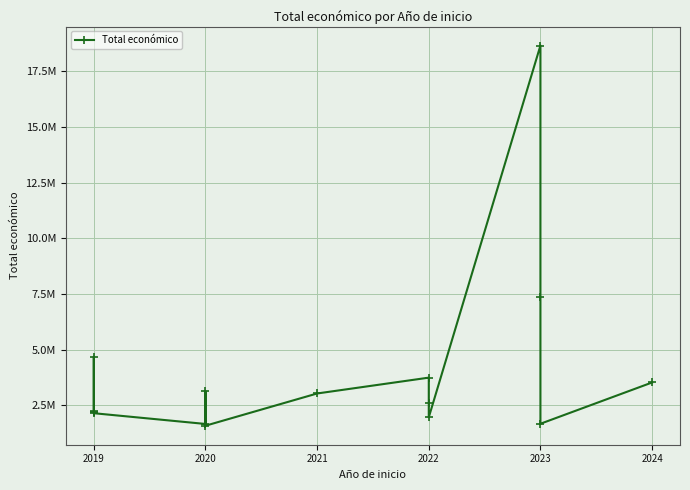

Is it true that the value at 2021 is 848835?

False